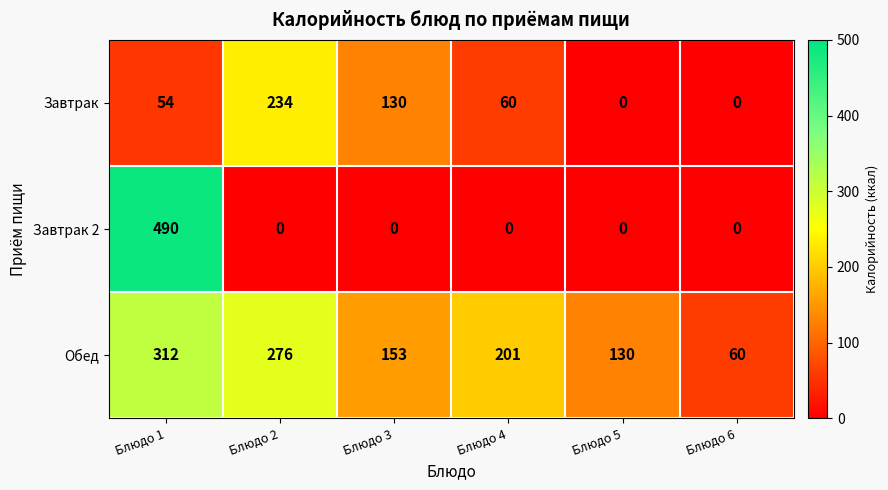

At which label does Обед first exceed 201?

Блюдо 1